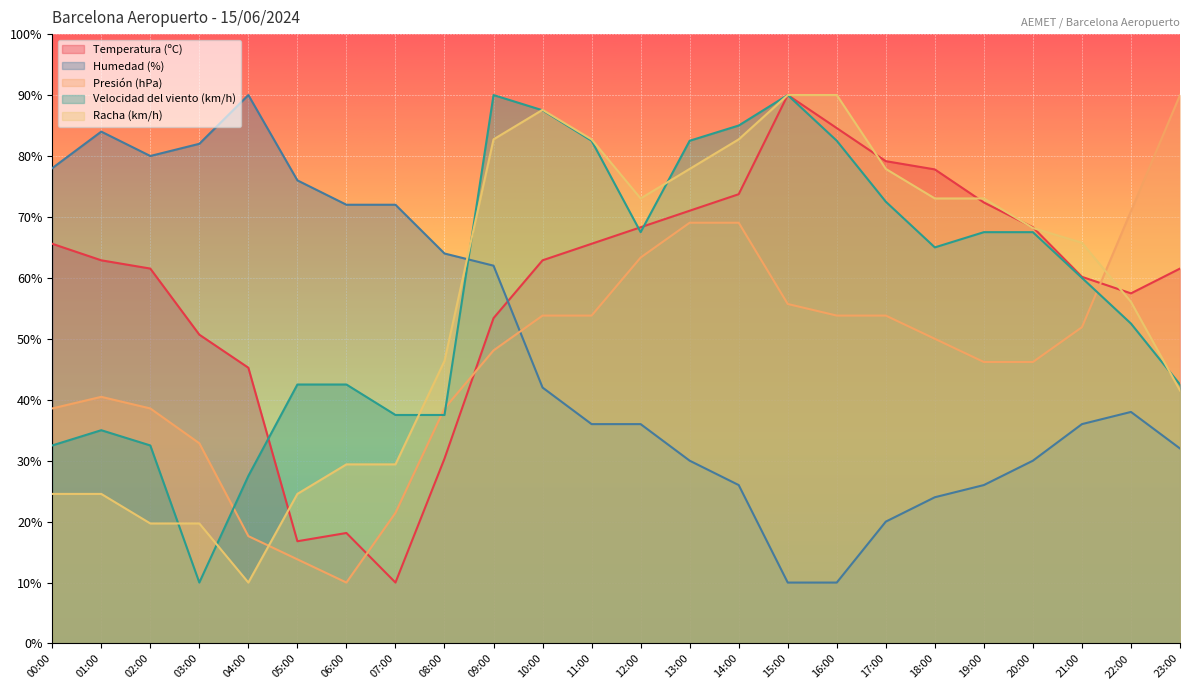

What is the average value of the Velocidad del viento (km/h) series?

58.0